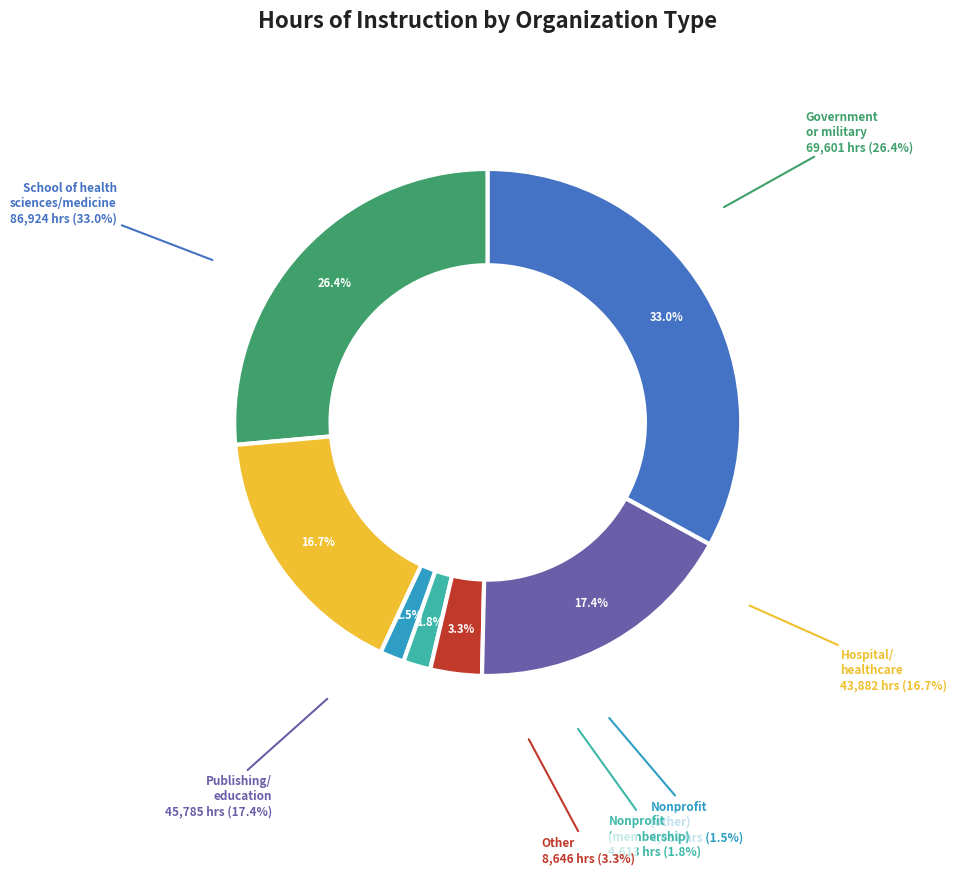

How many slices are in this pie chart?

7